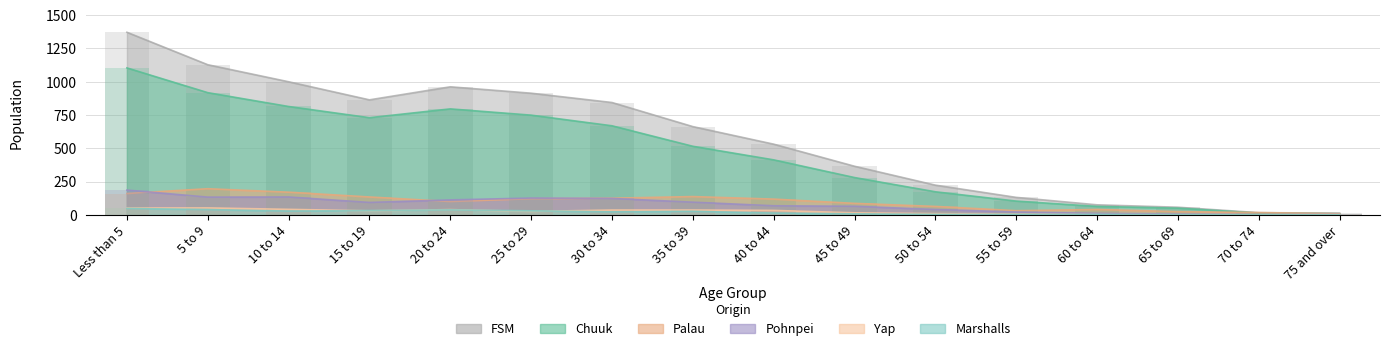

What are all the series names shown in the legend?

Chuuk, FSM, Palau, Pohnpei, Yap, Marshalls